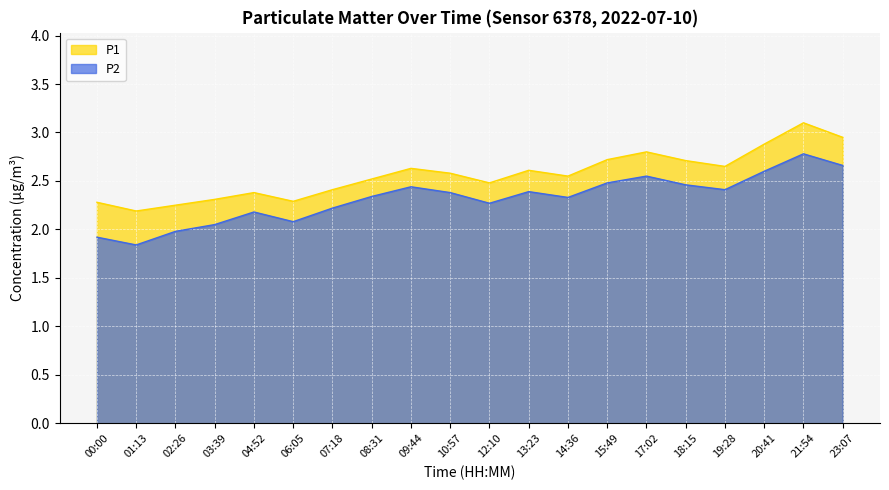

In P2, how many points are lower than both neighbors (excluding endpoints)?

5